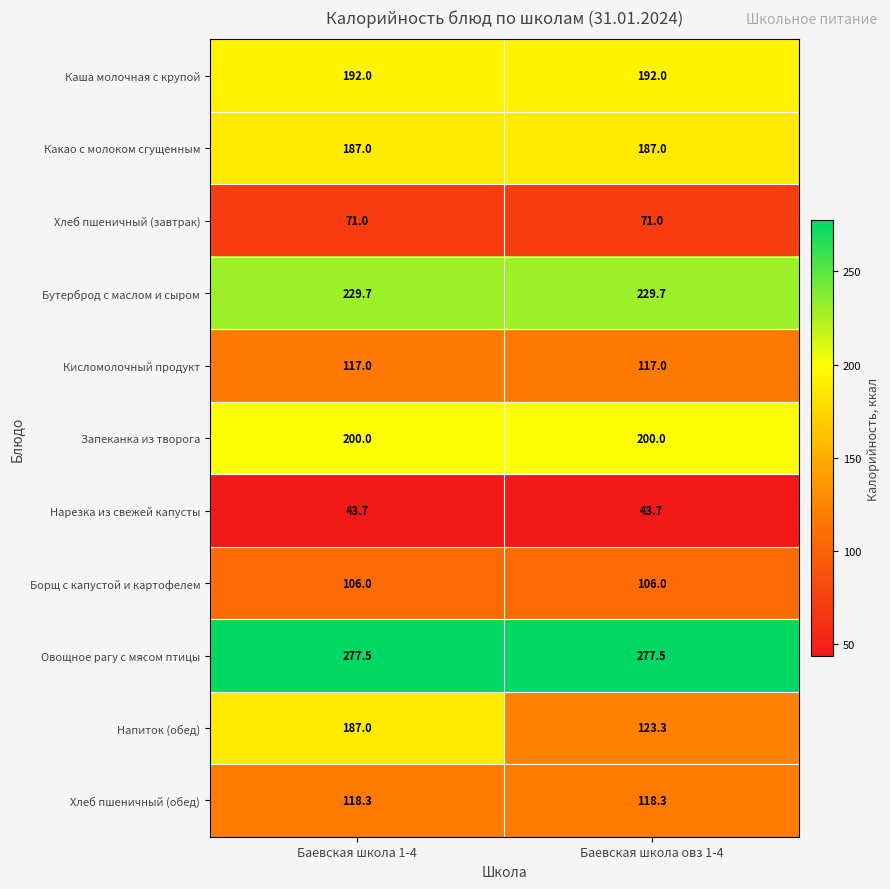

Reading right to left, what are all the values shown in this chart?

Каша молочная с крупой: Баевская школа овз 1-4=192.0	Баевская школа 1-4=192.0
Какао с молоком сгущенным: Баевская школа овз 1-4=187.0	Баевская школа 1-4=187.0
Хлеб пшеничный (завтрак): Баевская школа овз 1-4=71.0	Баевская школа 1-4=71.0
Бутерброд с маслом и сыром: Баевская школа овз 1-4=229.7	Баевская школа 1-4=229.7
Кисломолочный продукт: Баевская школа овз 1-4=117.0	Баевская школа 1-4=117.0
Запеканка из творога: Баевская школа овз 1-4=200.0	Баевская школа 1-4=200.0
Нарезка из свежей капусты: Баевская школа овз 1-4=43.7	Баевская школа 1-4=43.7
Борщ с капустой и картофелем: Баевская школа овз 1-4=106.0	Баевская школа 1-4=106.0
Овощное рагу с мясом птицы: Баевская школа овз 1-4=277.5	Баевская школа 1-4=277.5
Напиток (обед): Баевская школа овз 1-4=123.3	Баевская школа 1-4=187.0
Хлеб пшеничный (обед): Баевская школа овз 1-4=118.3	Баевская школа 1-4=118.3